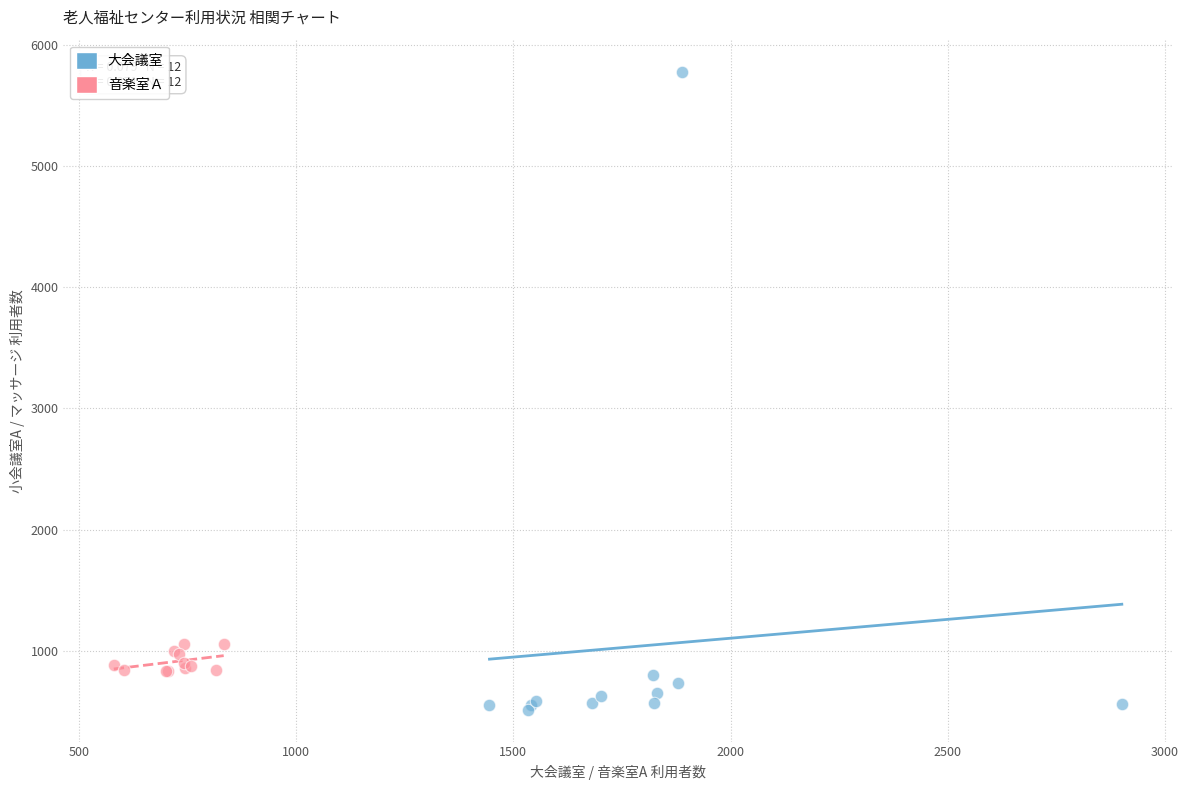

Which series contains the lowest Y value?

大会議室